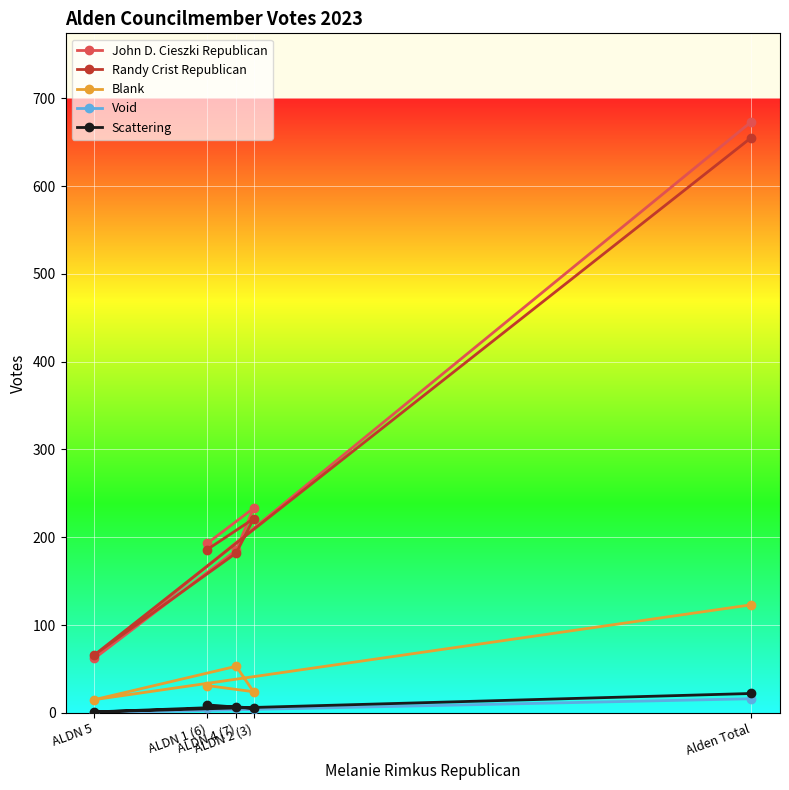

Which series has the widest spread of values?

John D. Cieszki Republican